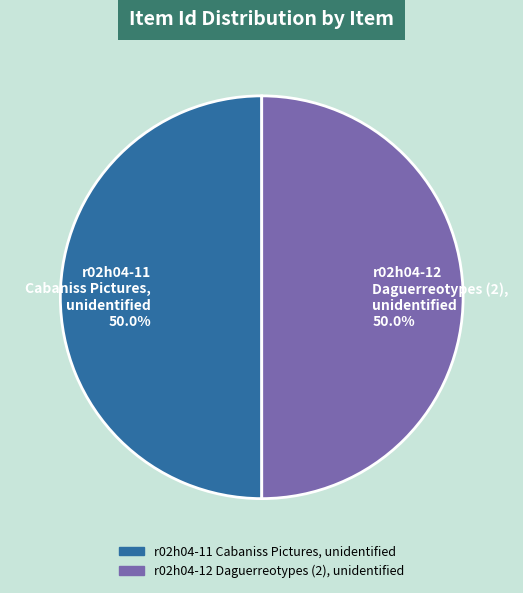

How many slices are in this pie chart?

2